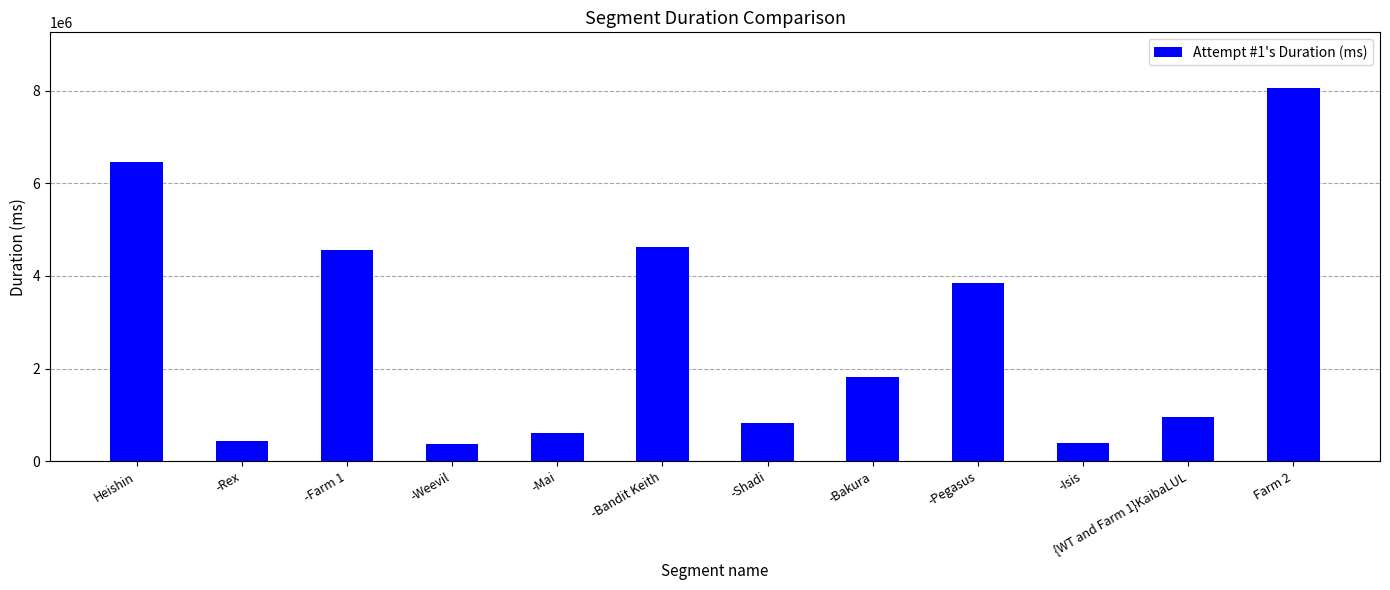

Count the number of data series in this chart.

1